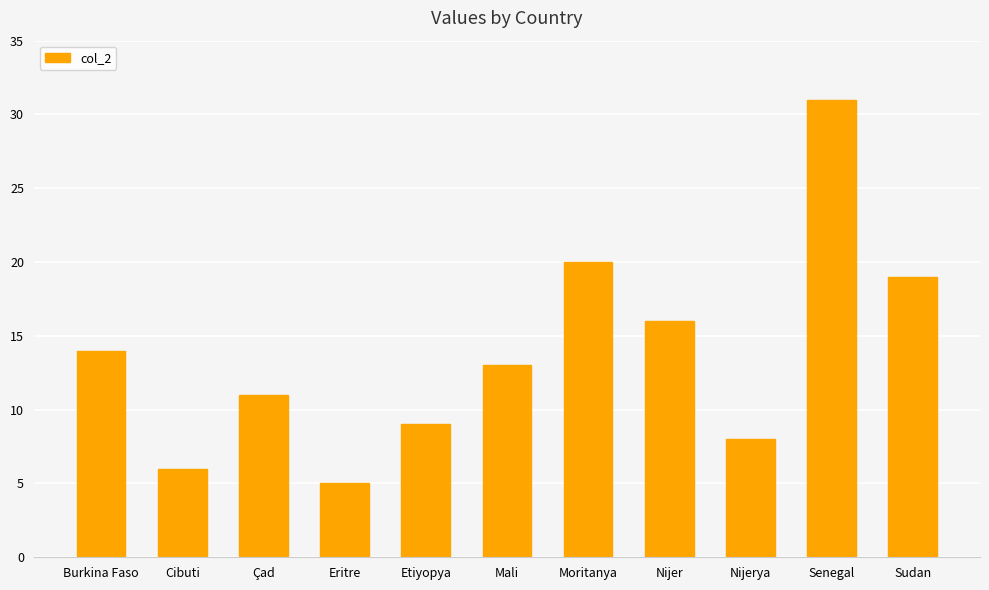

Is it true that the value at Burkina Faso is 14?

True